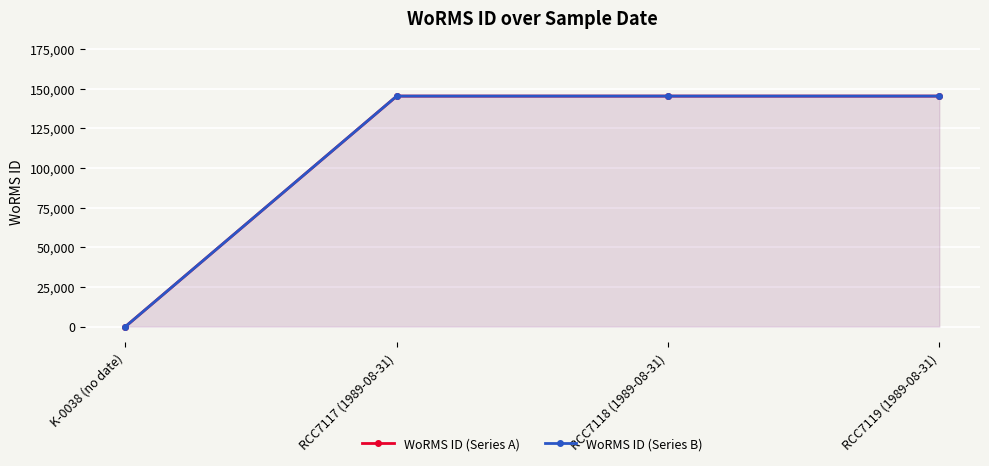

What is the label of the 1st point from the right?

RCC7119 (1989-08-31)